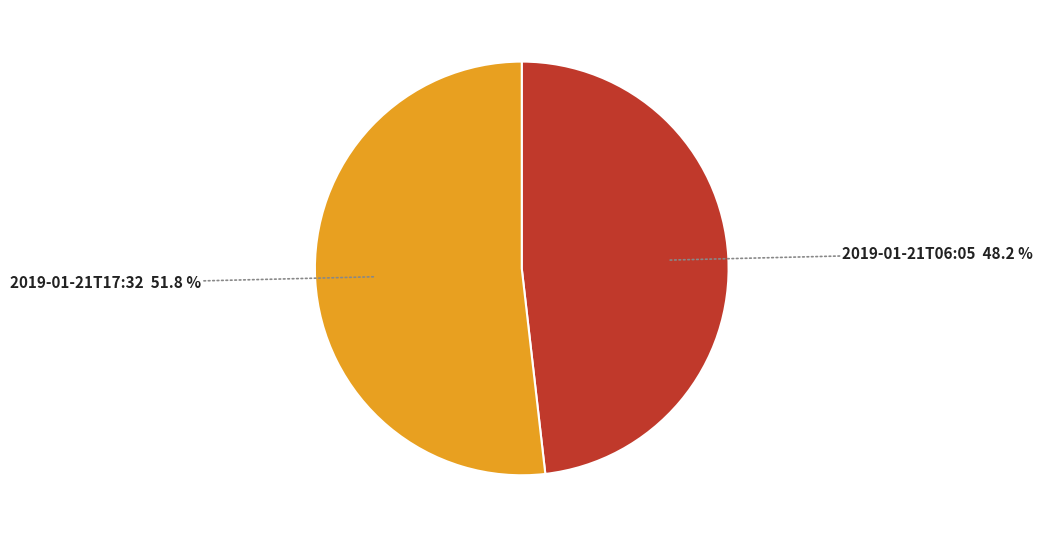

Rank the categories by value from lowest to highest.

2019-01-21T06:05 48.2 %, 2019-01-21T17:32 51.8 %